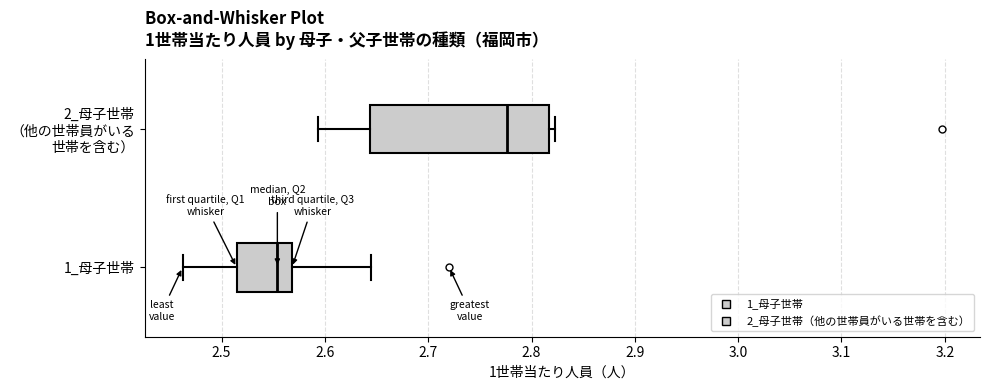

Which box has the furthest to the left median line?

1_母子世帯